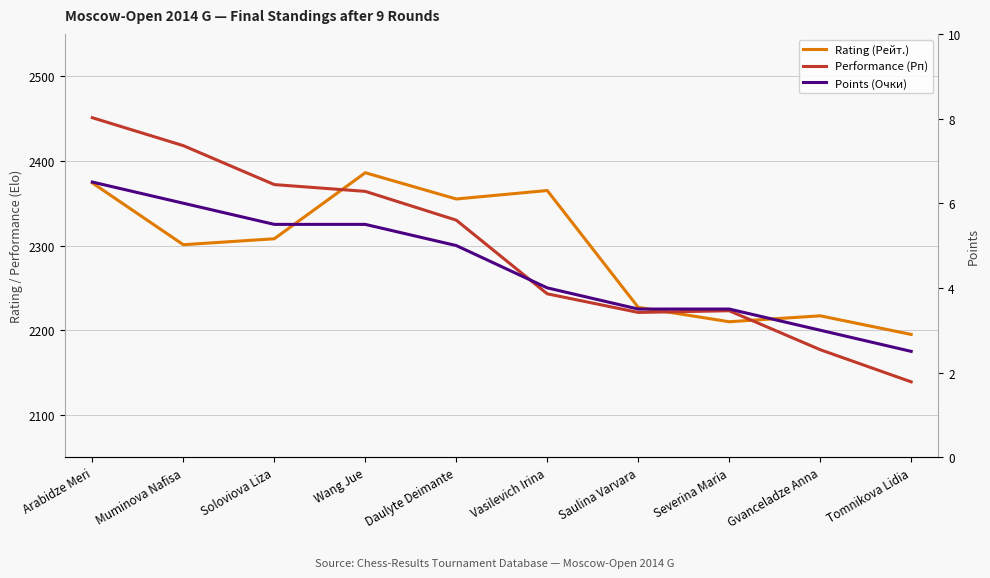

What is the difference between the second highest and second lowest values in the Performance (Рп) series?

241.0